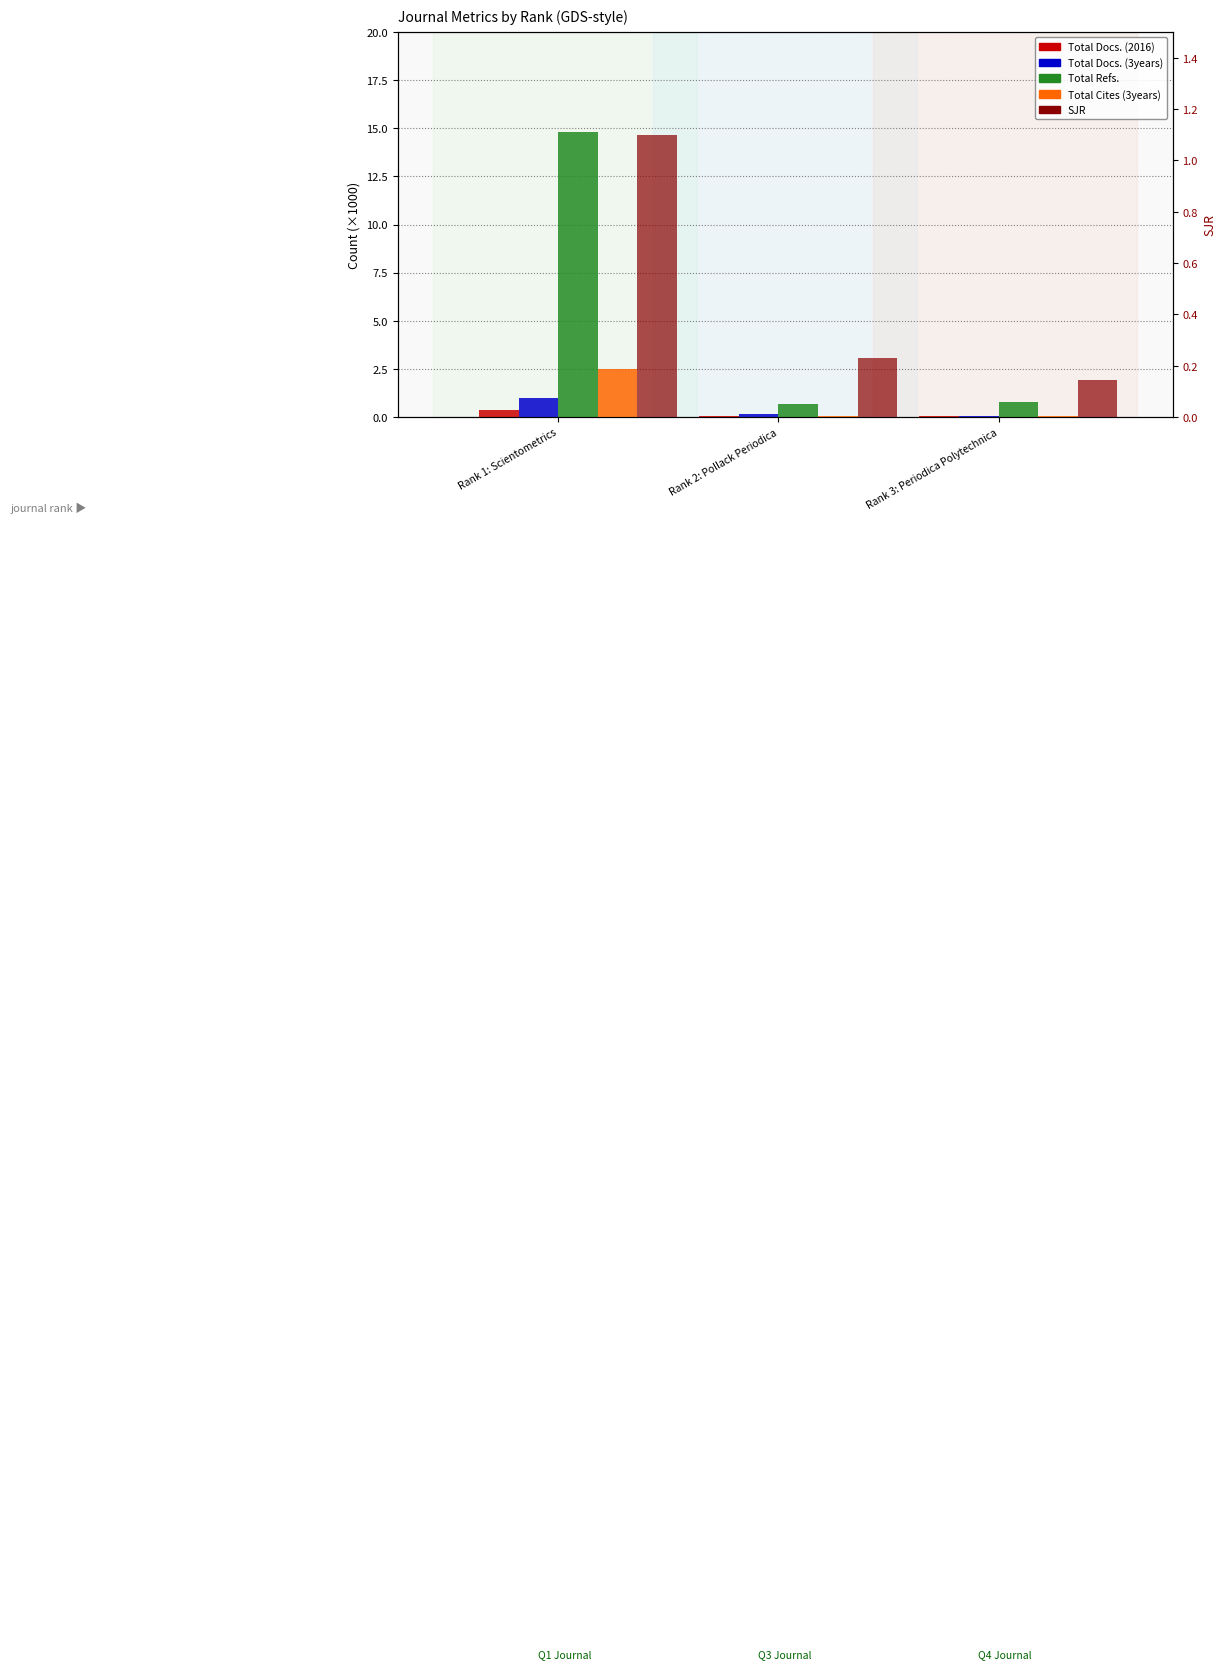

What is the difference between the highest and lowest values at Rank 2: Pollack Periodica?

0.6